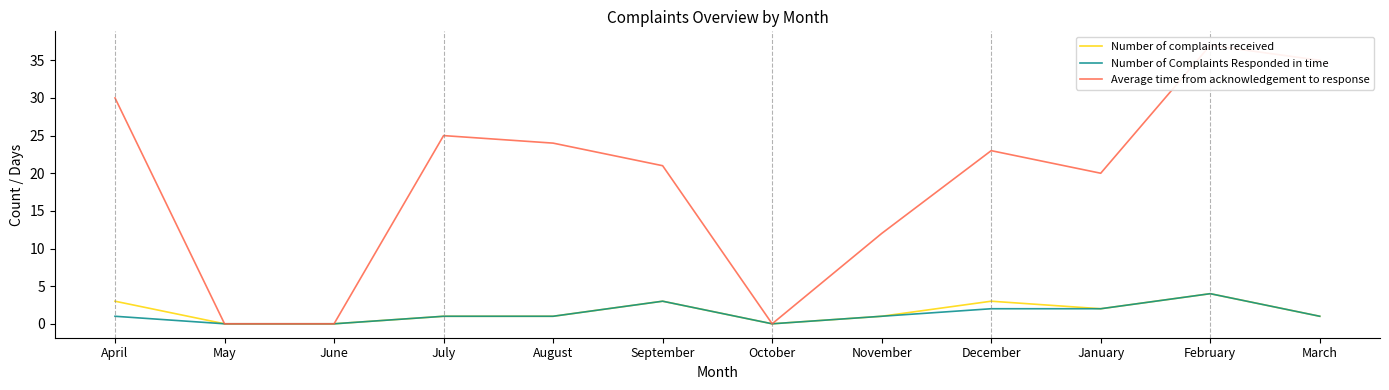

Where is the first local maximum for Number of Complaints Responded in time?

September